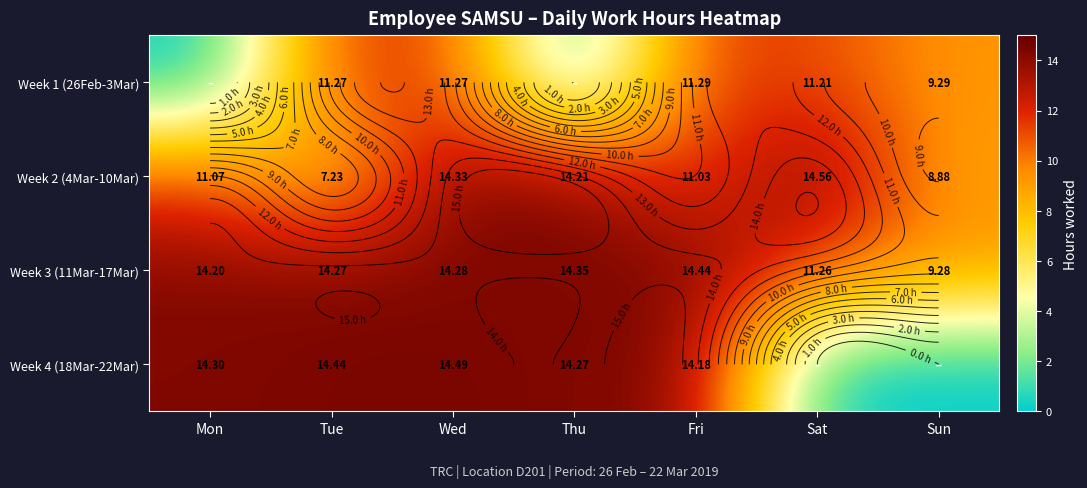

At which label does Week 1 (26Feb-3Mar) first exceed 11?

Tue